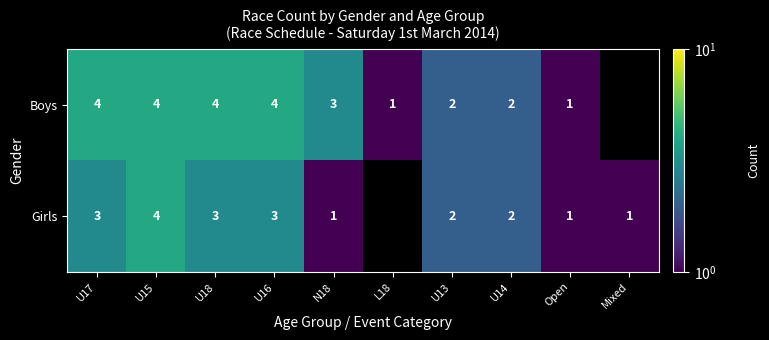

Rank the series at N18 from lowest to highest value.

Girls, Boys